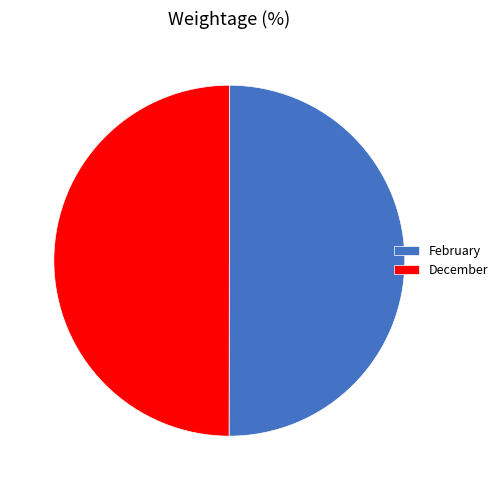

True or false: December accounts for 41% of the total.

False